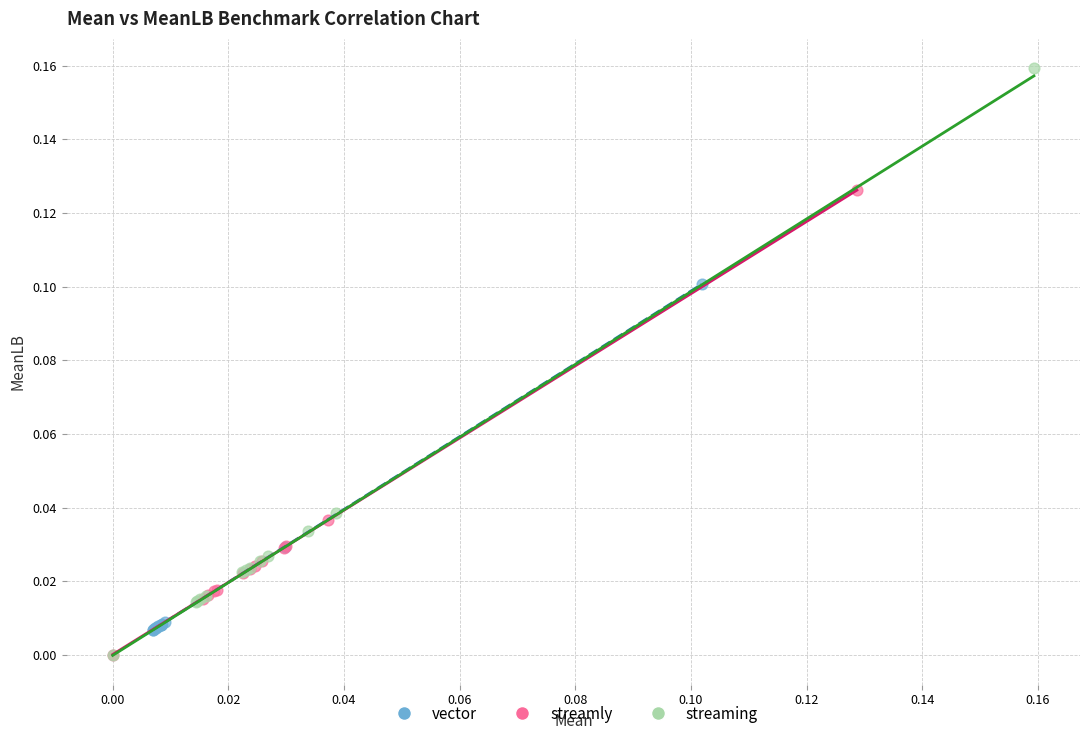

Which series reaches the maximum Y coordinate?

streaming